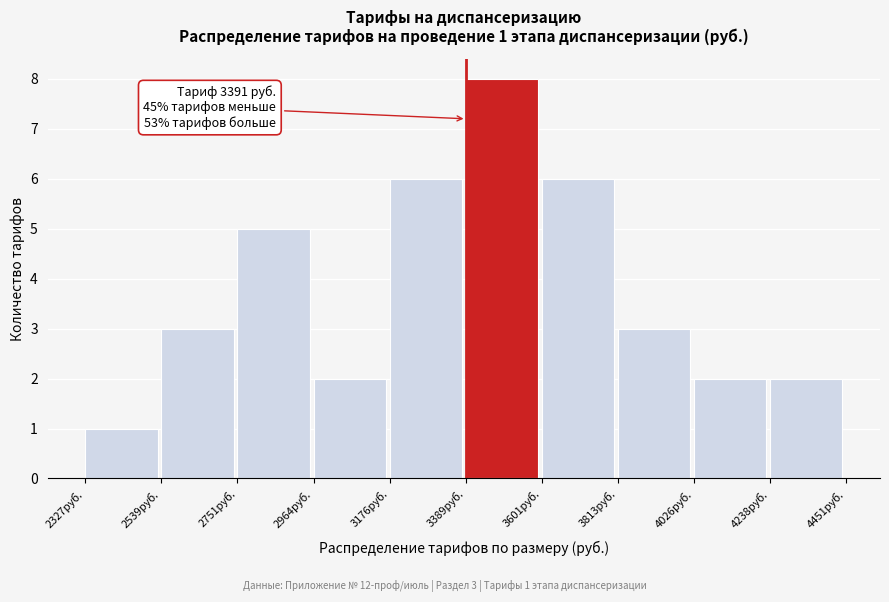

Which range on the x-axis has the tallest bar?

3400 to 3600